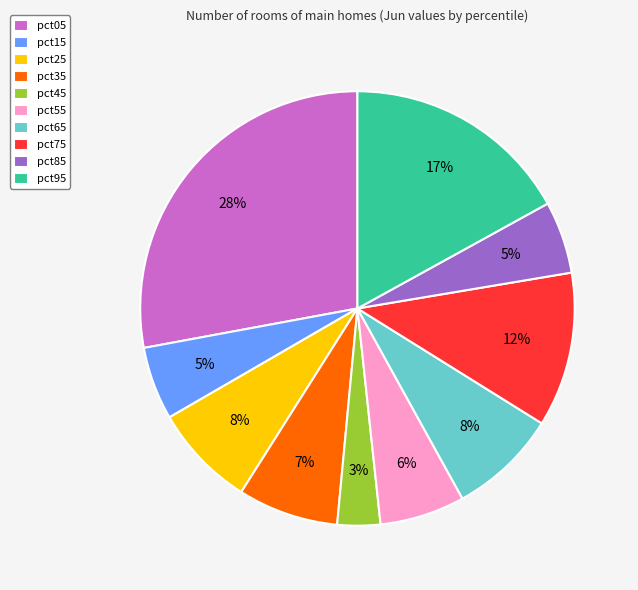

What percentage is the pct25 slice, to the nearest percent?

8%